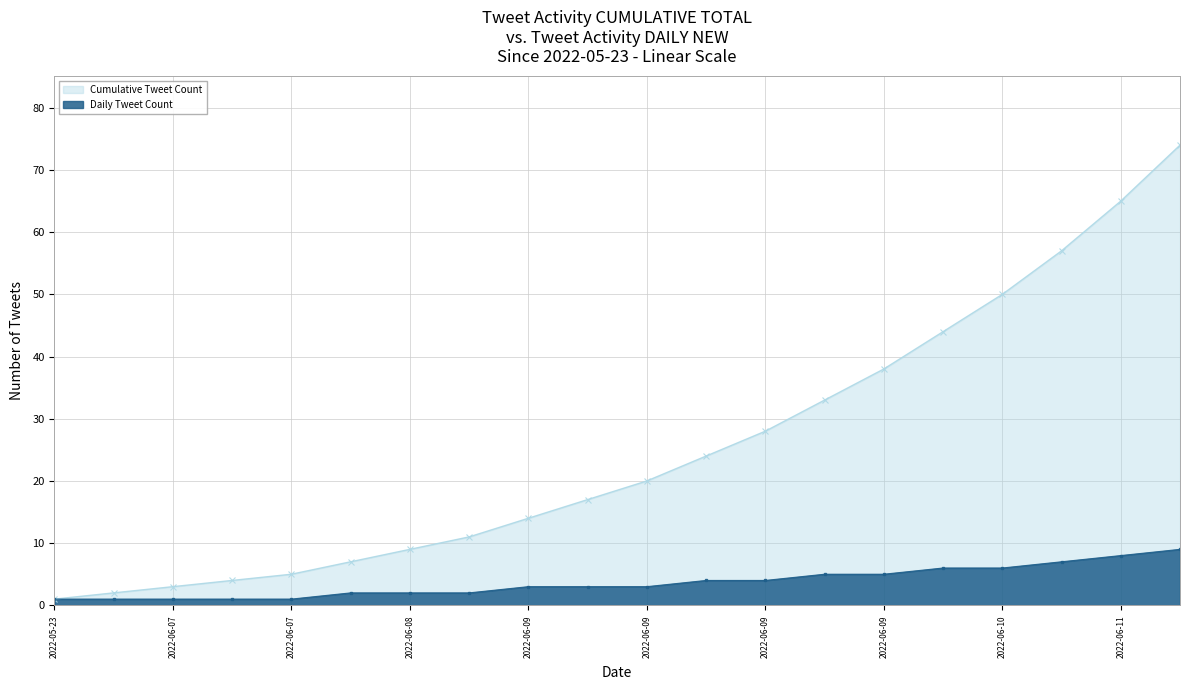

Is the value of Daily Tweet Count at 2022-06-11 greater than the value of Cumulative Tweet Count at 2022-06-07?

Yes